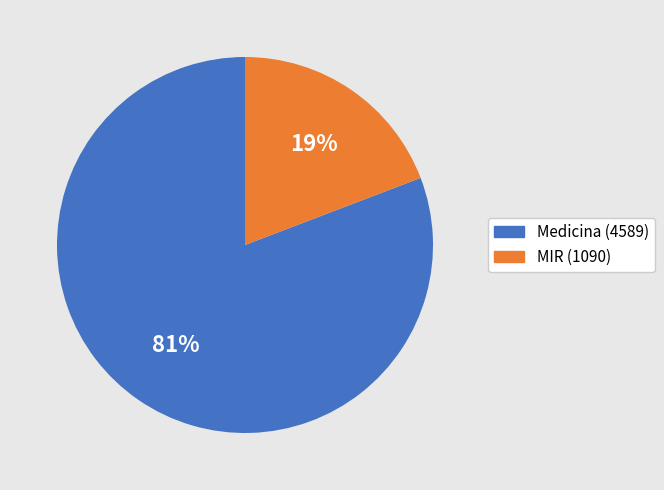

How many segments does this pie chart have?

2